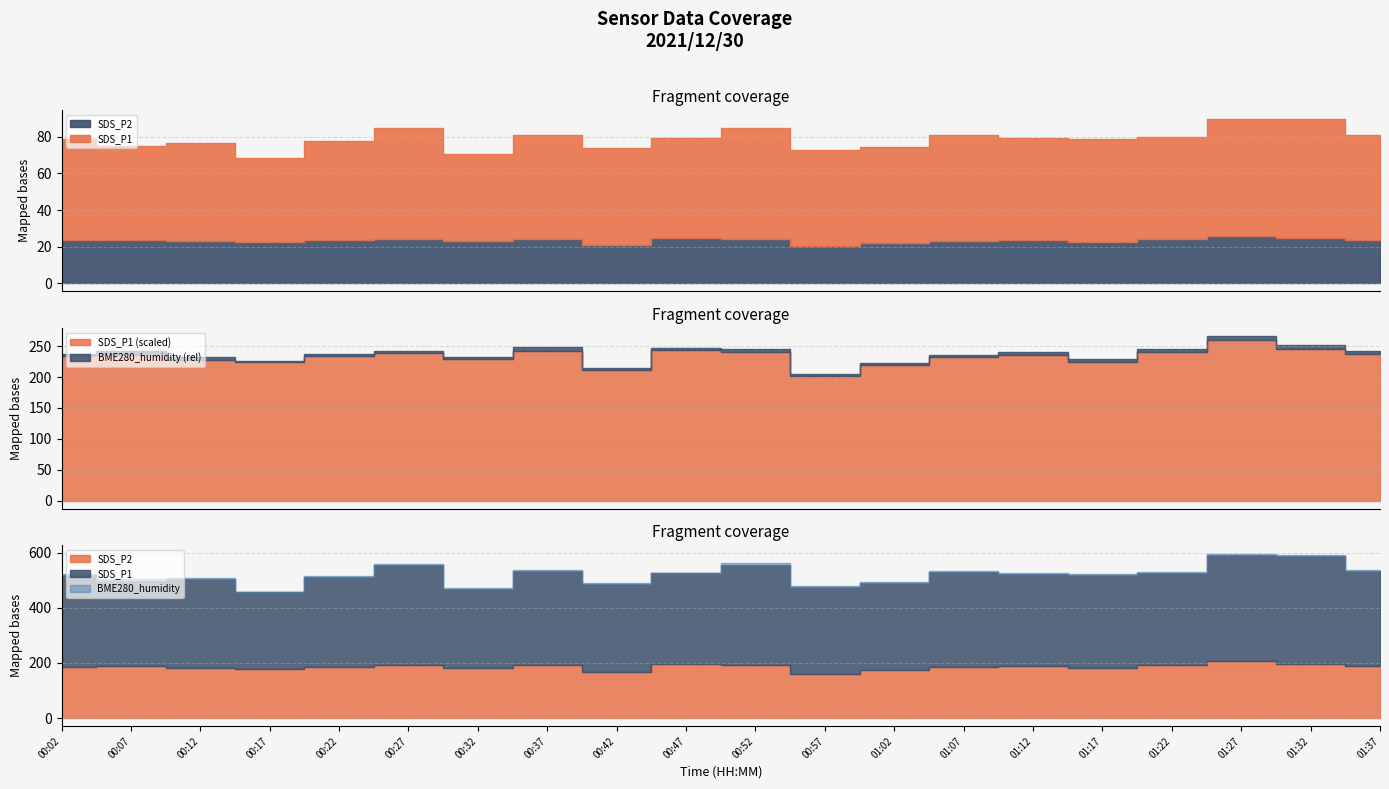

True or false: SDS_P1 has more than 2 points higher than both neighbors.

True